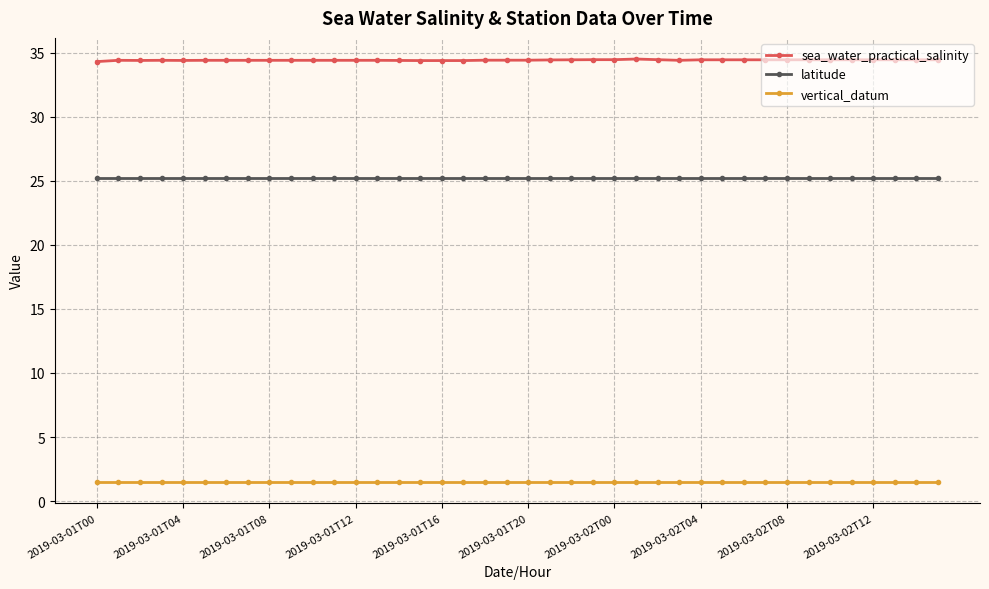

Rank the series by their average value, from highest to lowest.

sea_water_practical_salinity, latitude, vertical_datum